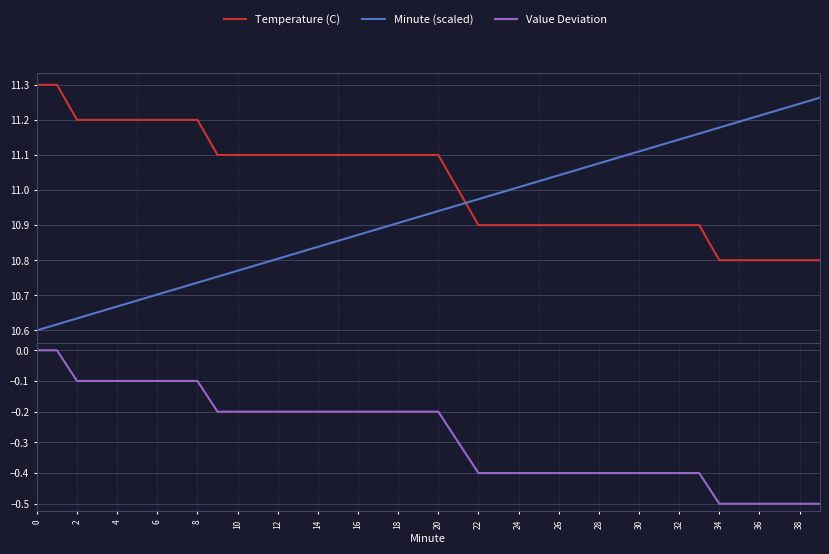

Rank the series at 22 from lowest to highest value.

Value Deviation, Minute (scaled), Temperature (C)